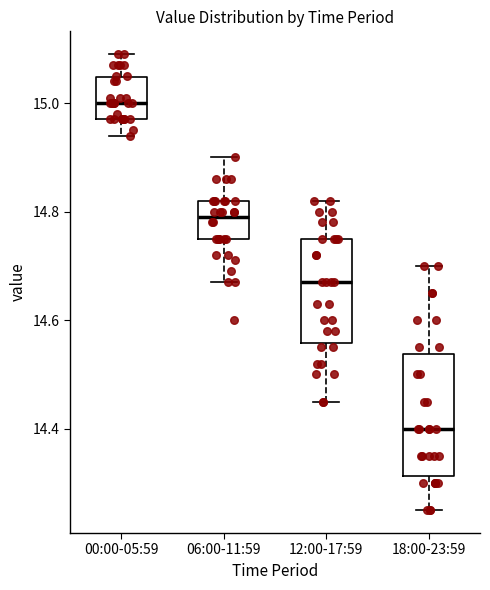

Which box's median line is the lowest?

18:00-23:59